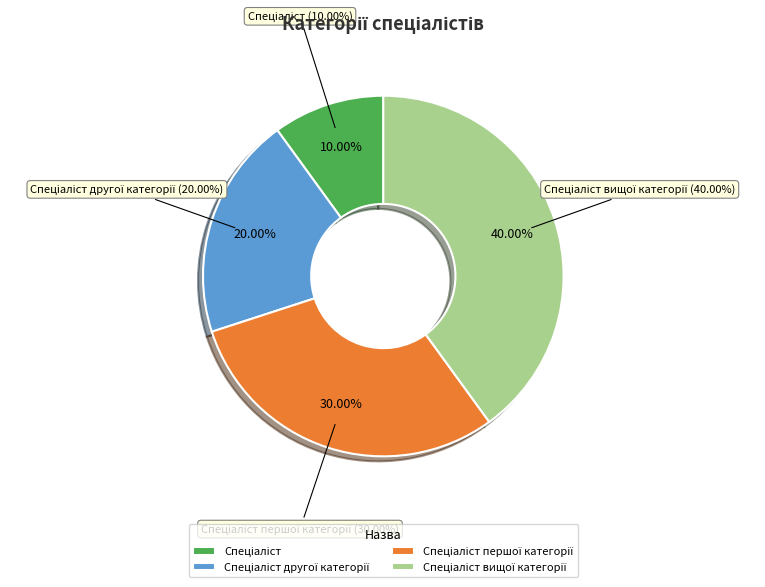

Rank the categories by value from highest to lowest.

Спеціаліст вищої категорії, Спеціаліст першої категорії, Спеціаліст другої категорії, Спеціаліст